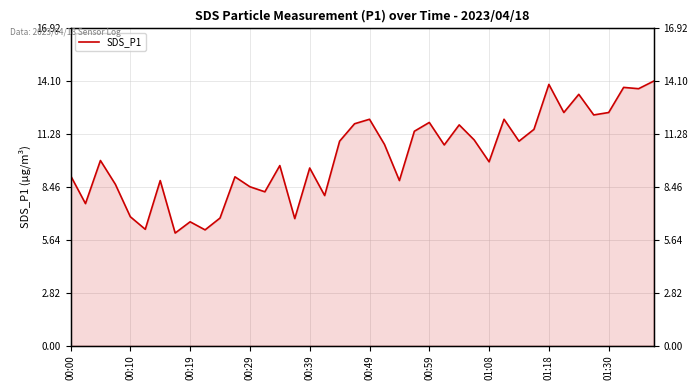

What is the greatest value displayed?

14.1